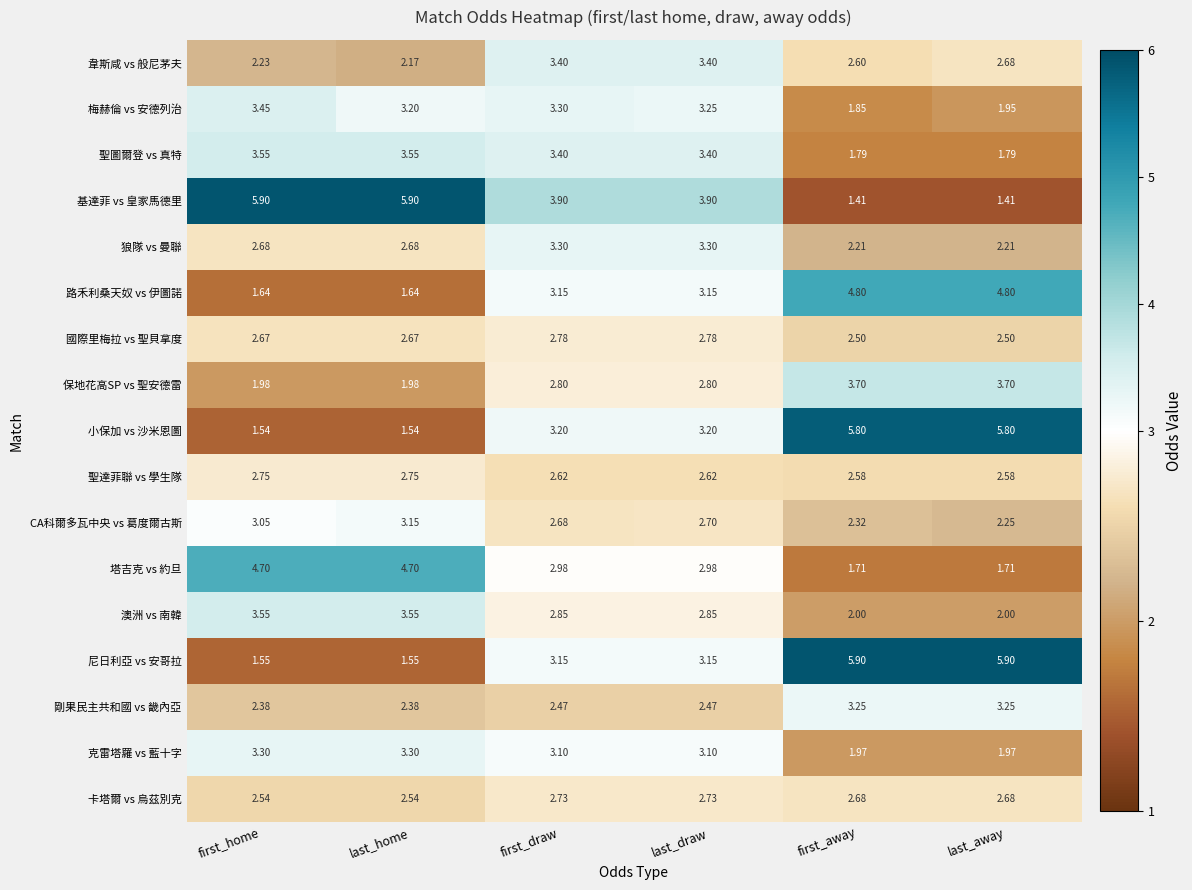

How many data points does each series have?

6